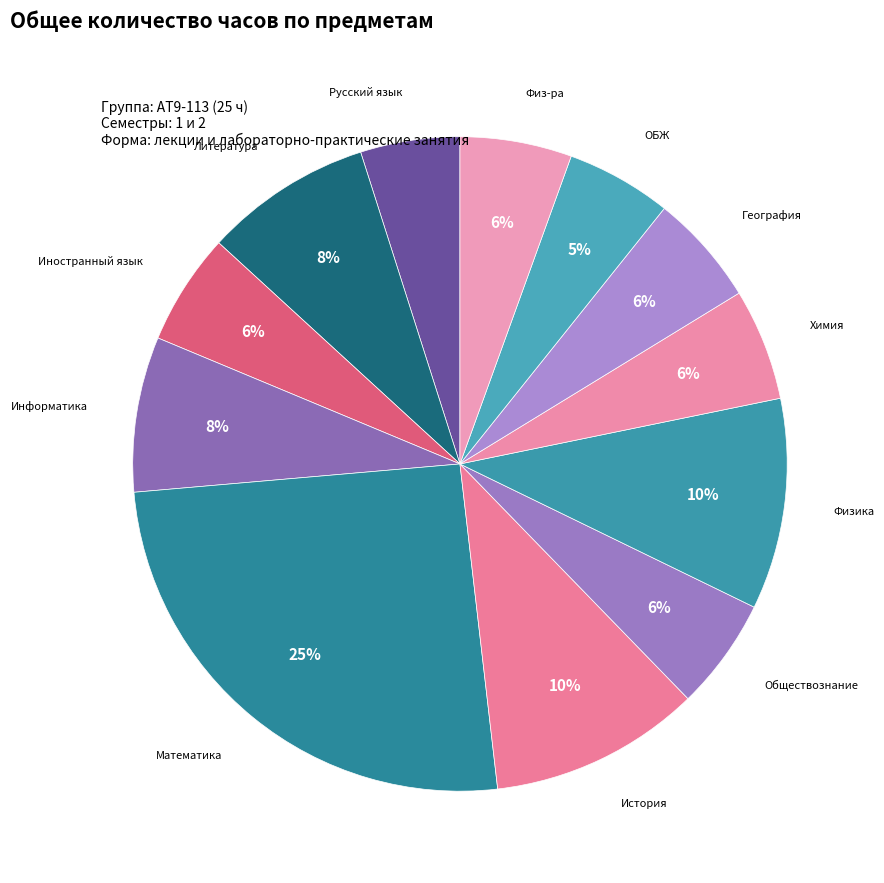

The Литература slice represents 8% of the pie. True or false?

True